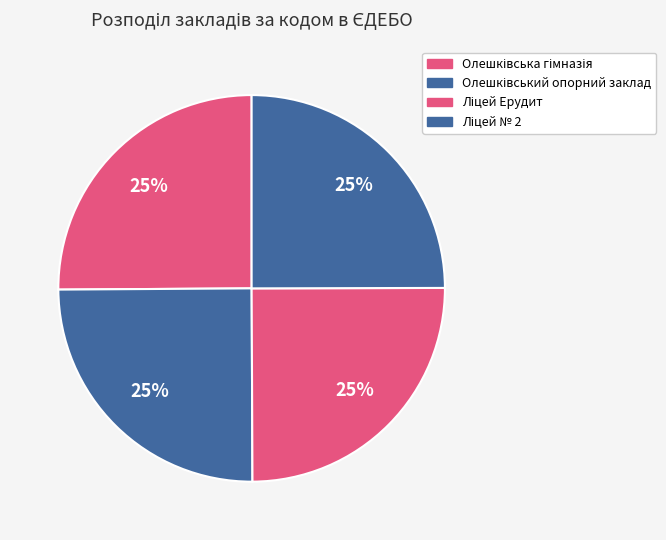

What is the smallest slice in the pie chart?

Олешківський ліцей № 2 (146523)